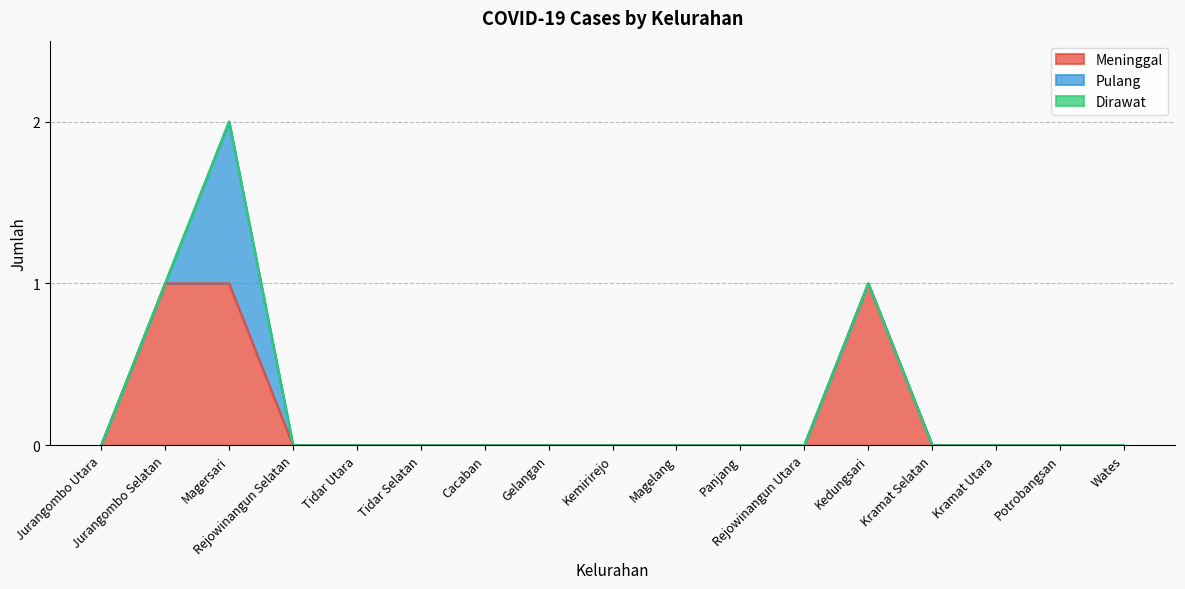

What is the greatest value displayed?

1